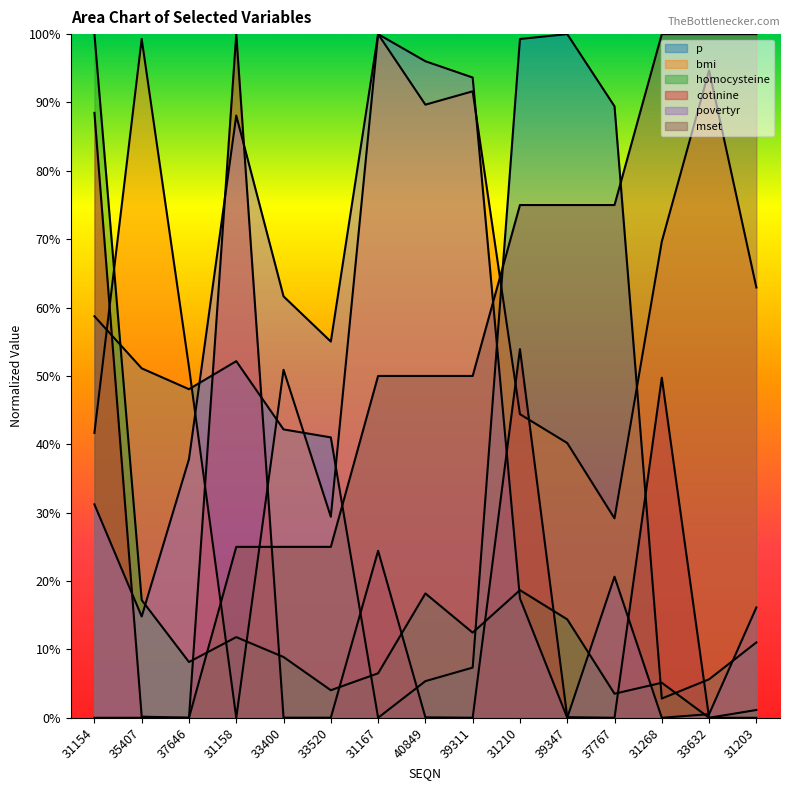

Where do mset and homocysteine first cross each other?

37646 and 31158